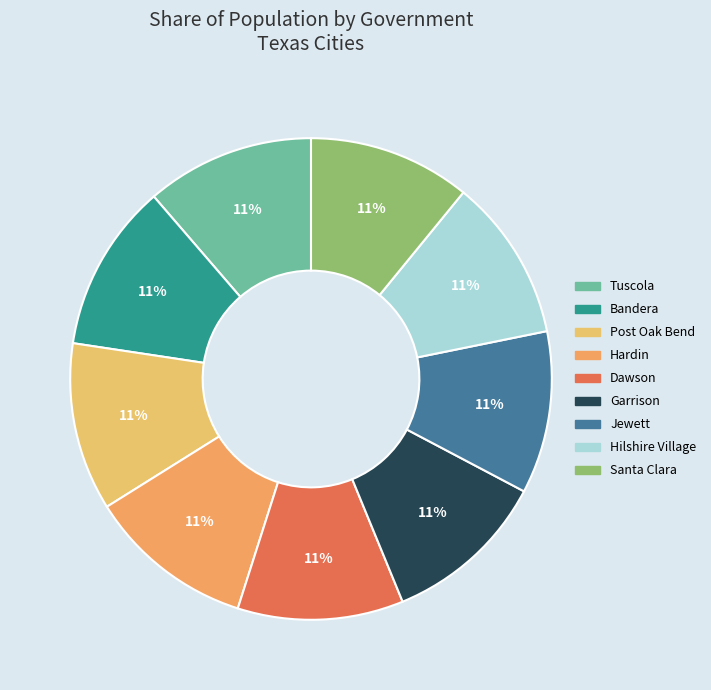

Count the number of slices in the pie.

9